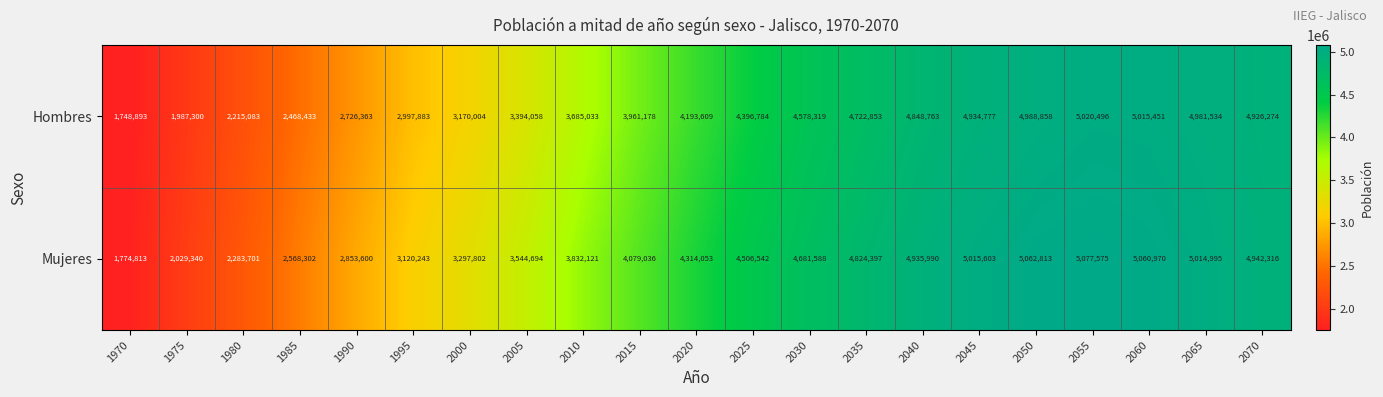

True or false: Mujeres has a value of 2505848 at 2055.

False